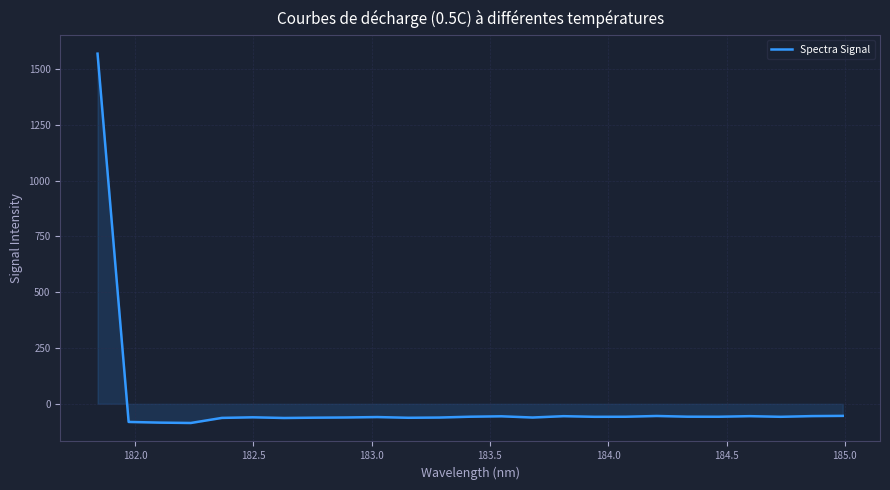

What is the minimum value shown in the chart?

-86.0